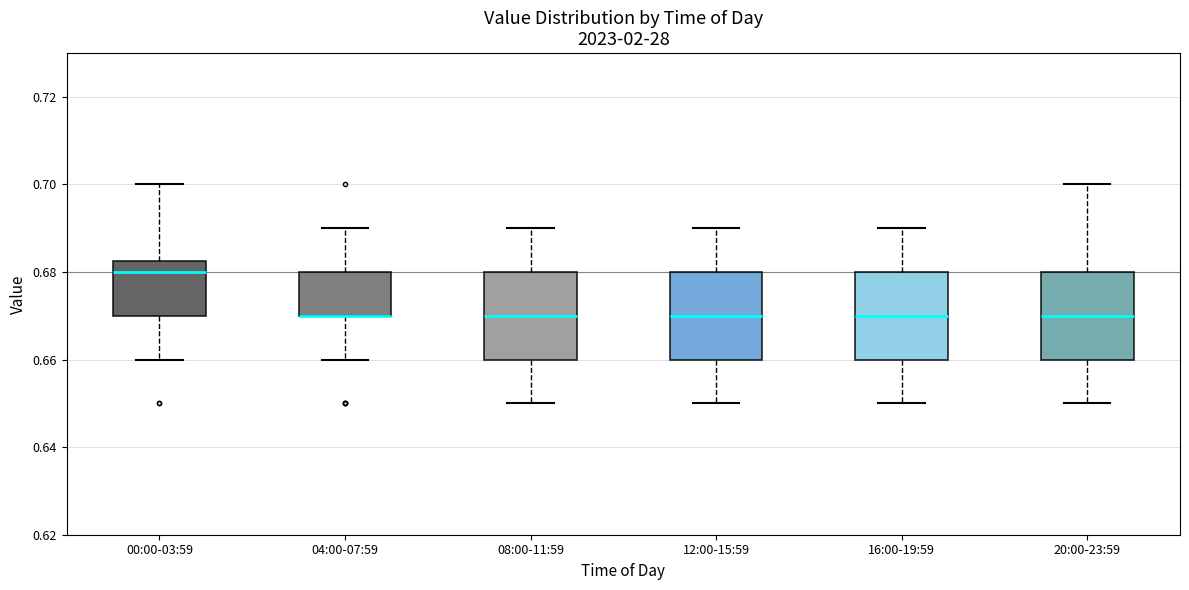

Reading left to right, transcribe this box plot: for each box, give where its median line is, the range the box spans, and where its two whiskers end, as read against the y-axis. The values are not printed on the chart, so give them approximately, as read against the axis.

00:00-03:59: median 0.680, box 0.670 to 0.682, whiskers 0.660 to 0.700
04:00-07:59: median 0.670 (drawn on the box's lower edge), box 0.670 to 0.680, whiskers 0.660 to 0.690
08:00-11:59: median 0.670, box 0.660 to 0.680, whiskers 0.650 to 0.690
12:00-15:59: median 0.670, box 0.660 to 0.680, whiskers 0.650 to 0.690
16:00-19:59: median 0.670, box 0.660 to 0.680, whiskers 0.650 to 0.690
20:00-23:59: median 0.670, box 0.660 to 0.680, whiskers 0.650 to 0.700